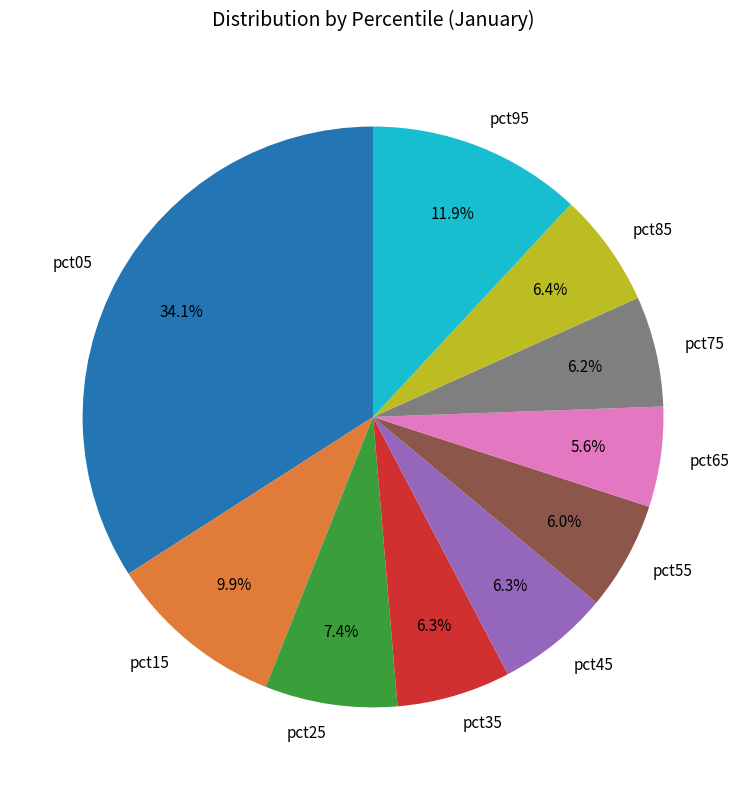

What percentage is the pct35 slice, to the nearest percent?

6%